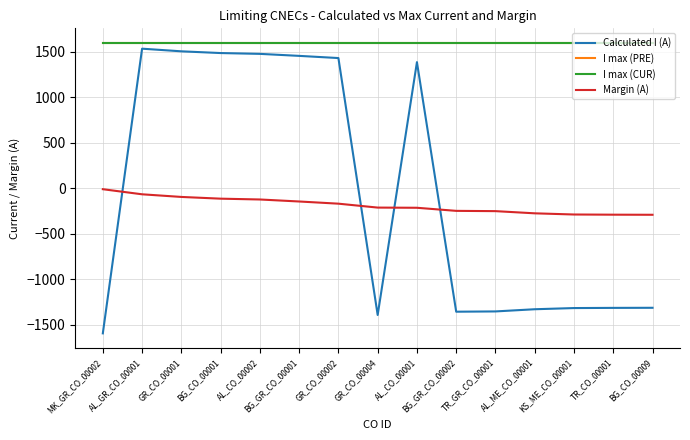

List the labels in order of I max (PRE) value, largest first.

MK_GR_CO_00002, AL_GR_CO_00001, GR_CO_00001, BG_CO_00001, AL_CO_00002, BG_GR_CO_00001, GR_CO_00002, GR_CO_00004, AL_CO_00001, BG_GR_CO_00002, TR_GR_CO_00001, AL_ME_CO_00001, KS_ME_CO_00001, TR_CO_00001, BG_CO_00009